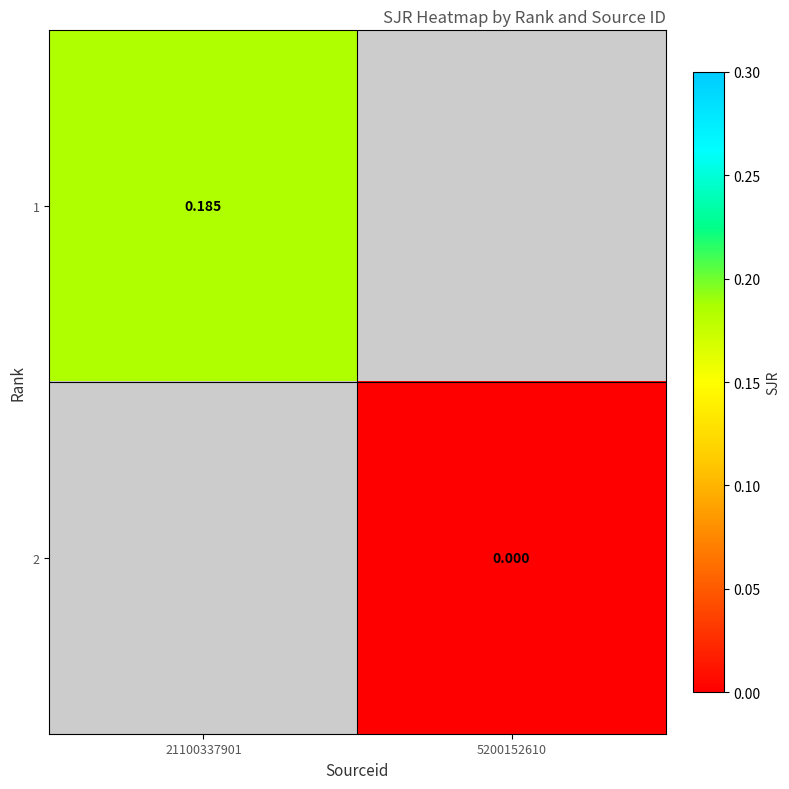

Is the value of 1 at 21100337901 greater than the value of 2 at 5200152610?

Yes